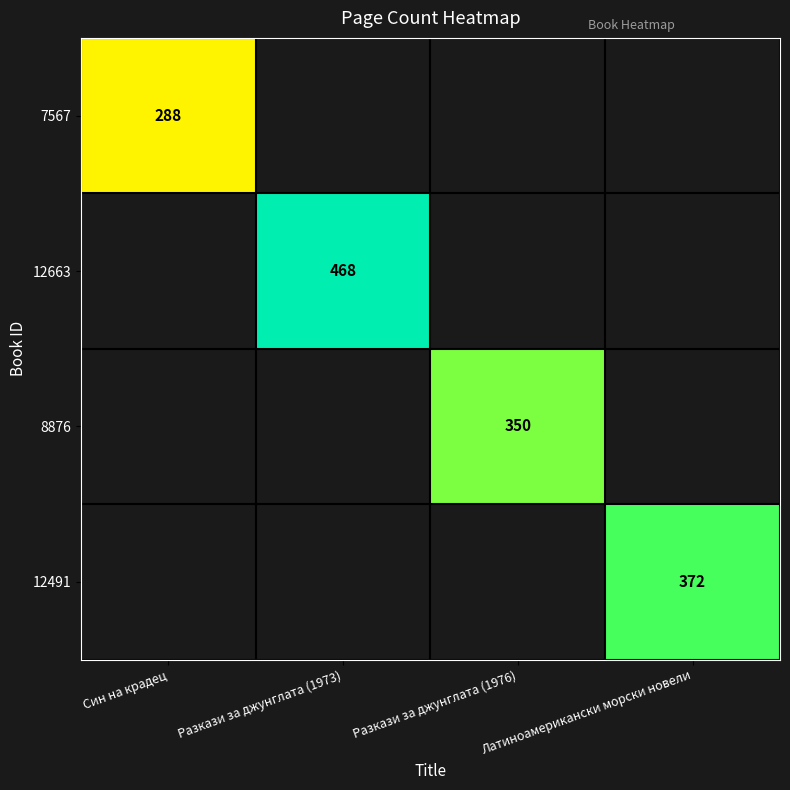

Is it true that 7567 equals 462.3 at Син на крадец?

False